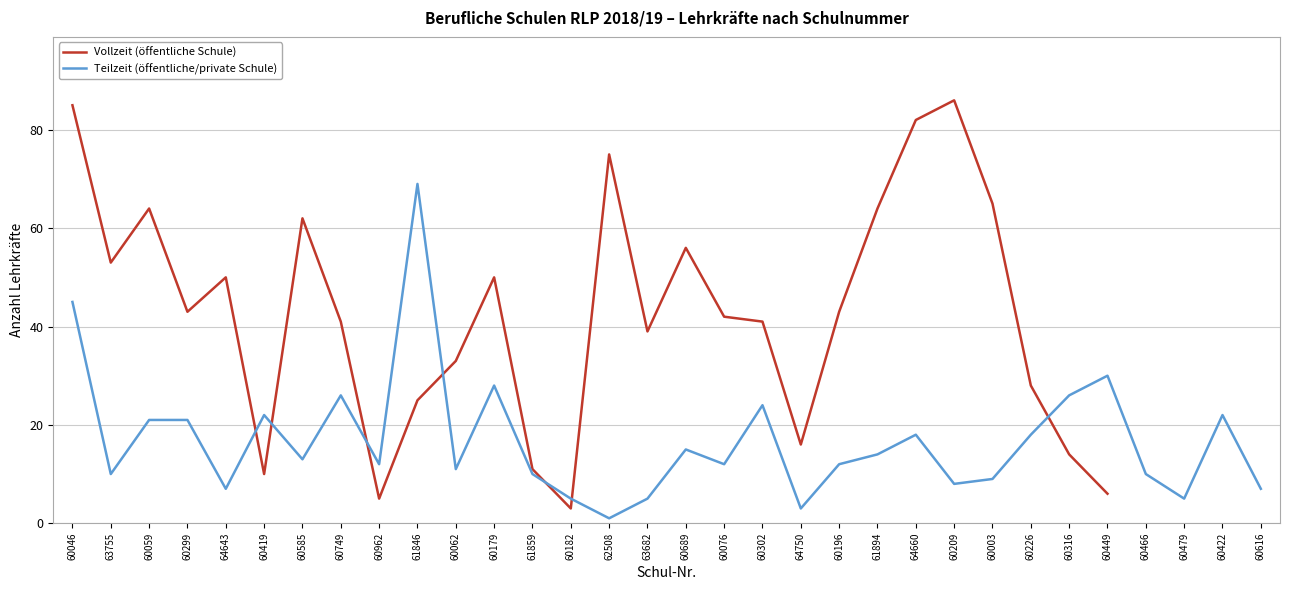

What is the sum of the Vollzeit (öffentliche Schule) values at 60419 and 60449?

16.0